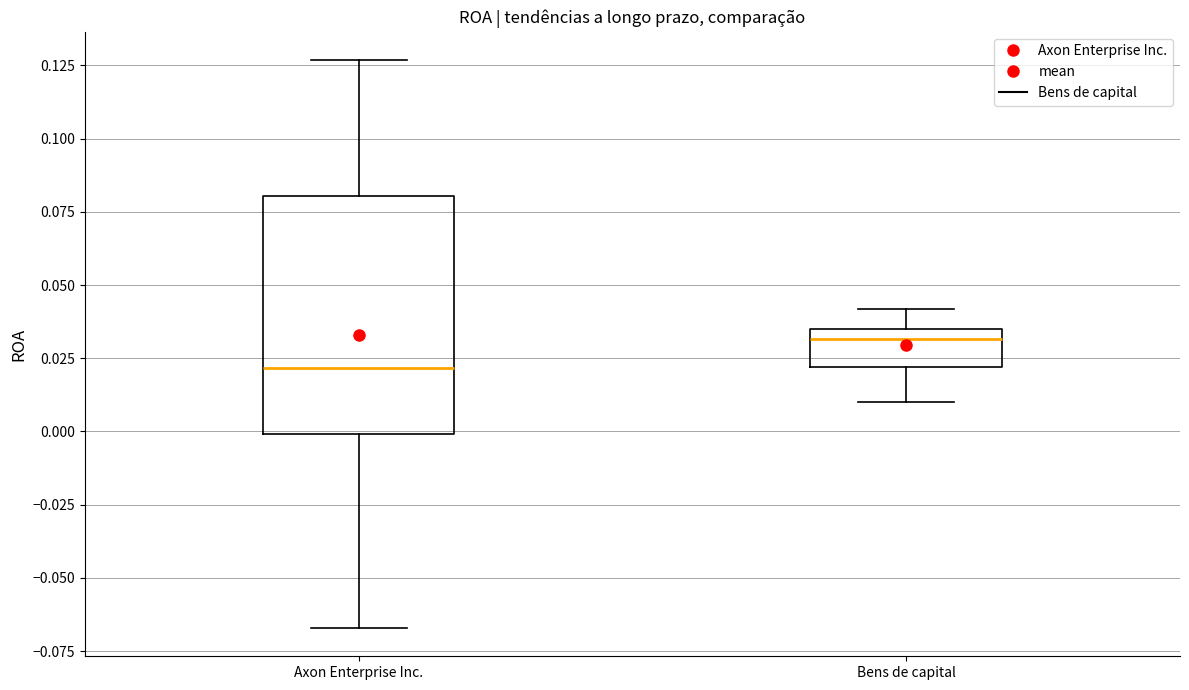

Where is the upper edge of the box for Bens de capital on the y-axis? The values are not printed on the chart, so give them approximately, as read against the axis.

0.035